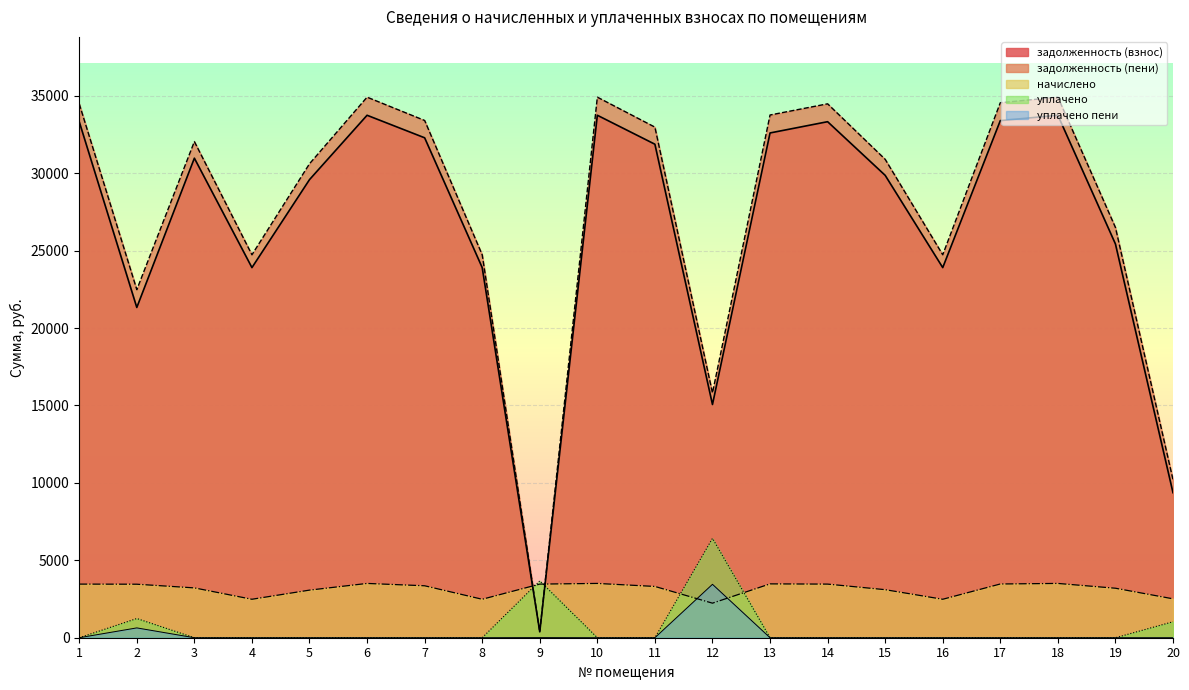

At which category is the sum across all series the highest?

6